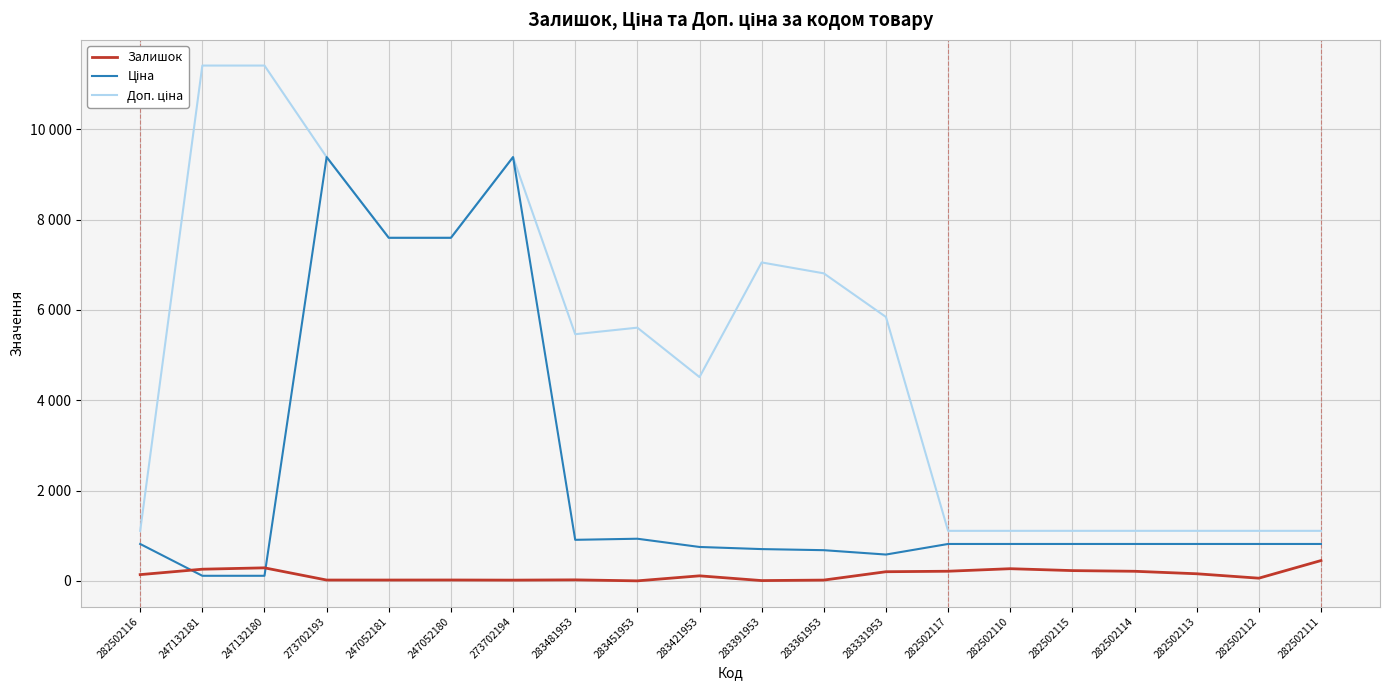

Which series has the largest total across all categories?

Доп. ціна